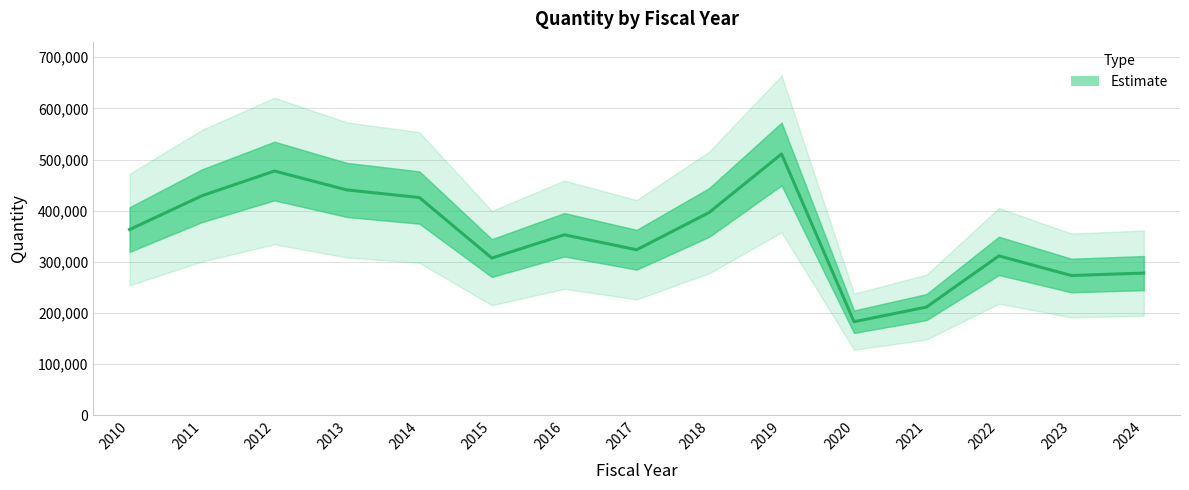

Rank the categories by value from lowest to highest.

2020, 2021, 2023, 2024, 2015, 2022, 2017, 2016, 2010, 2018, 2014, 2011, 2013, 2012, 2019